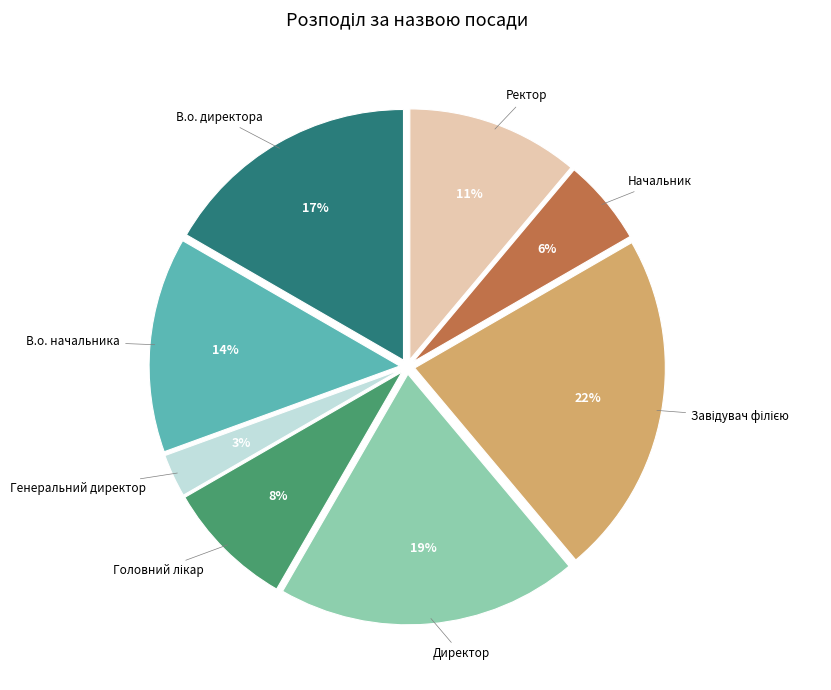

To the nearest percent, what is the difference between the largest and smallest slice percentages?

19%